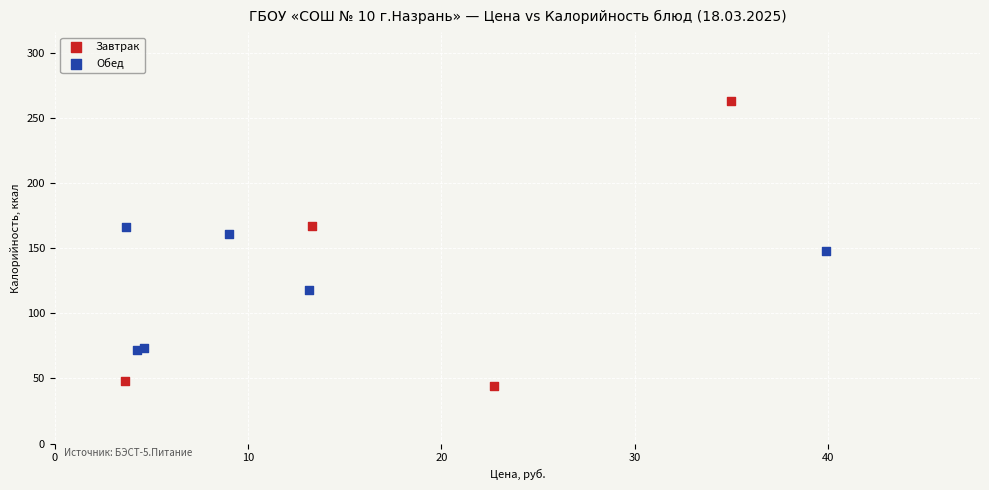

What are all the series names shown in the legend?

Завтрак, Обед